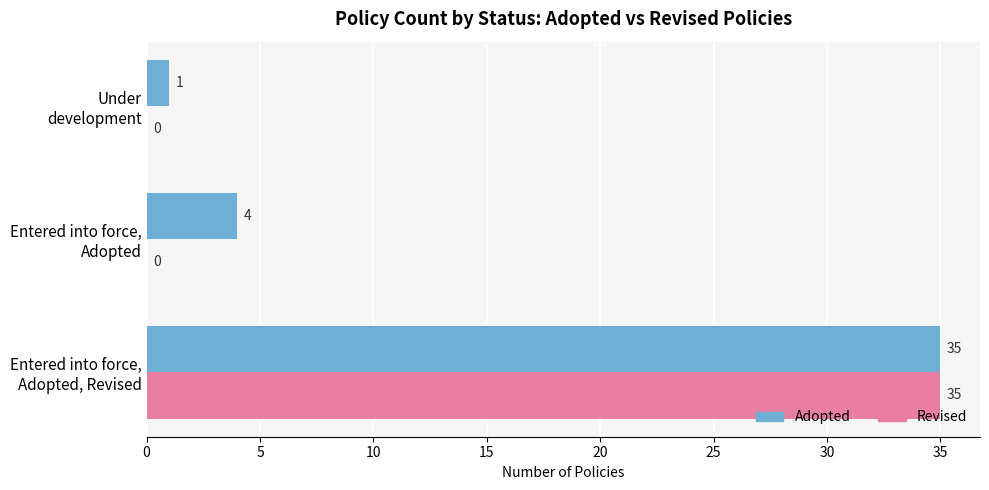

How many positive values does the Revised series have?

1